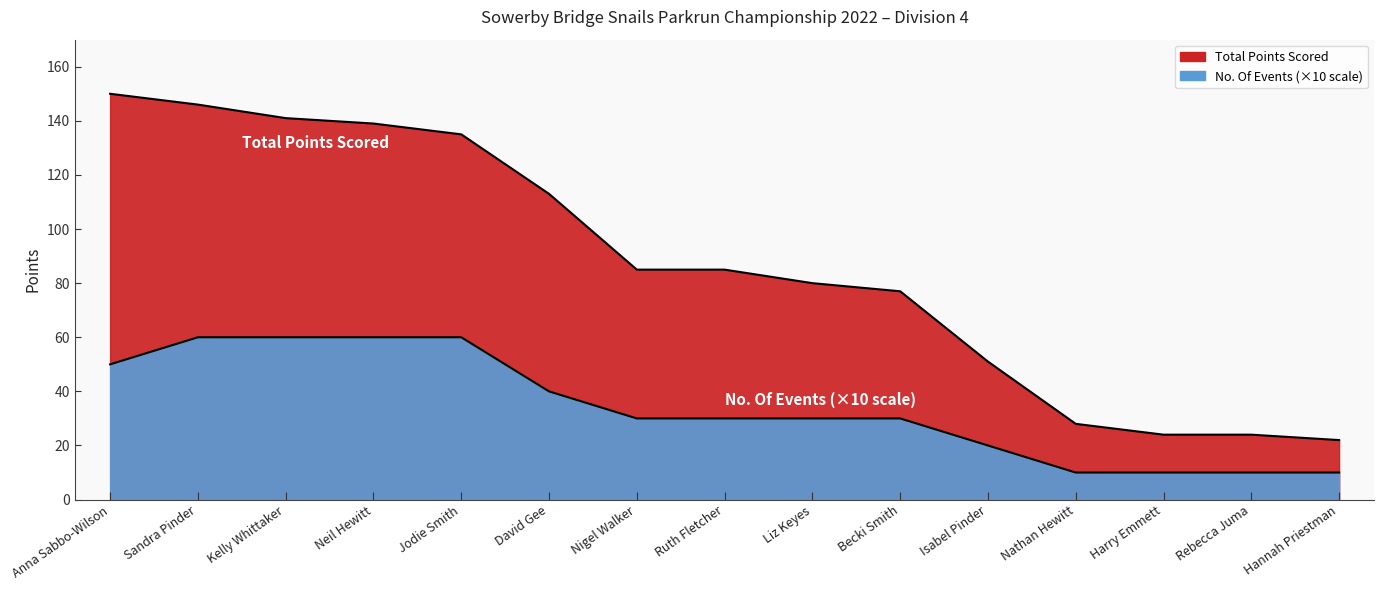

True or false: No. Of Events has a value of 16 at Becki Smith.

False